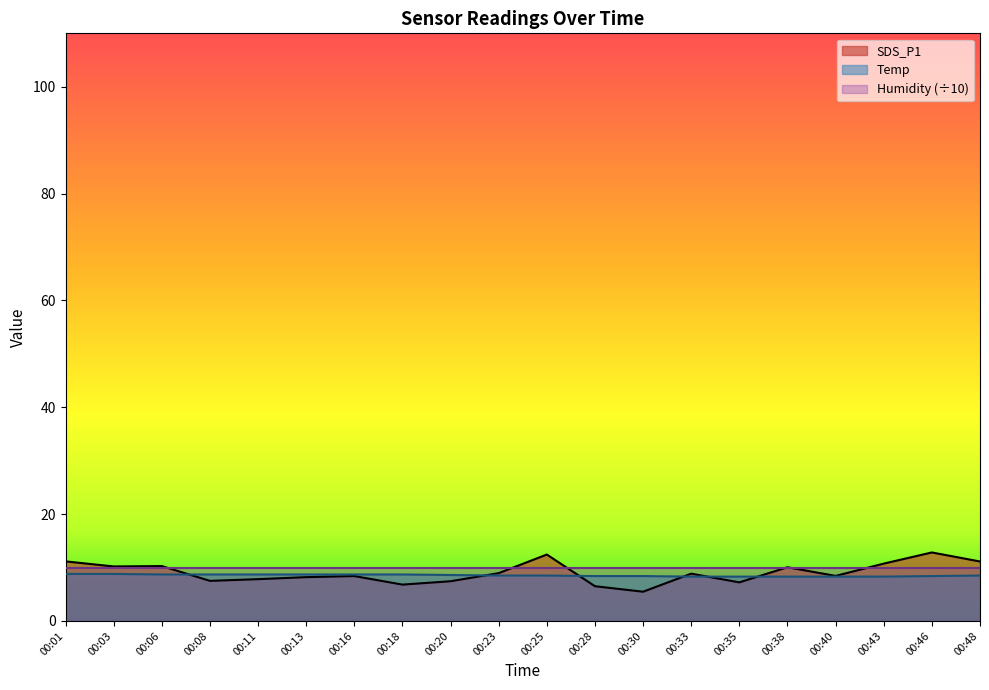

What is the minimum value shown in the chart?

5.5